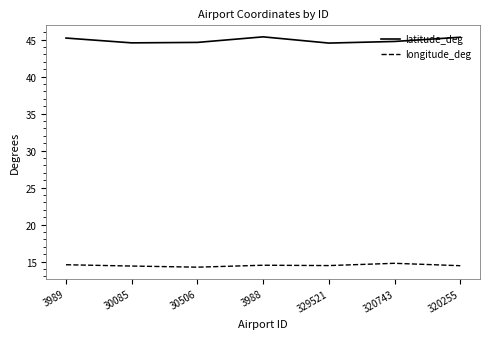

What is the average value of the latitude_deg series?

44.9